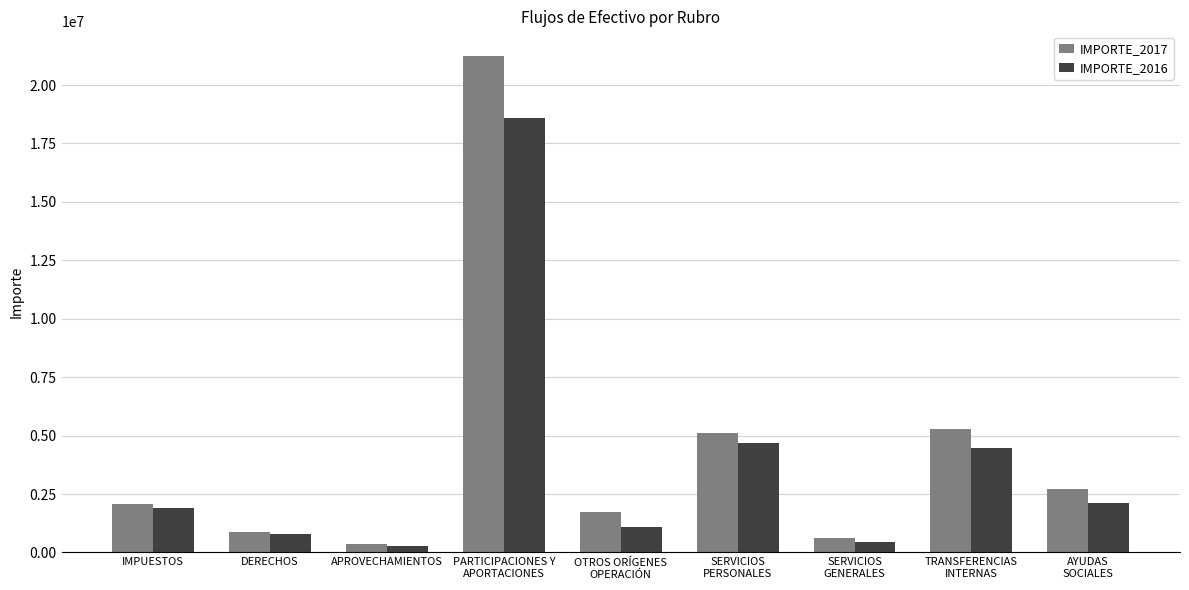

Which series has the widest spread of values?

IMPORTE_2017